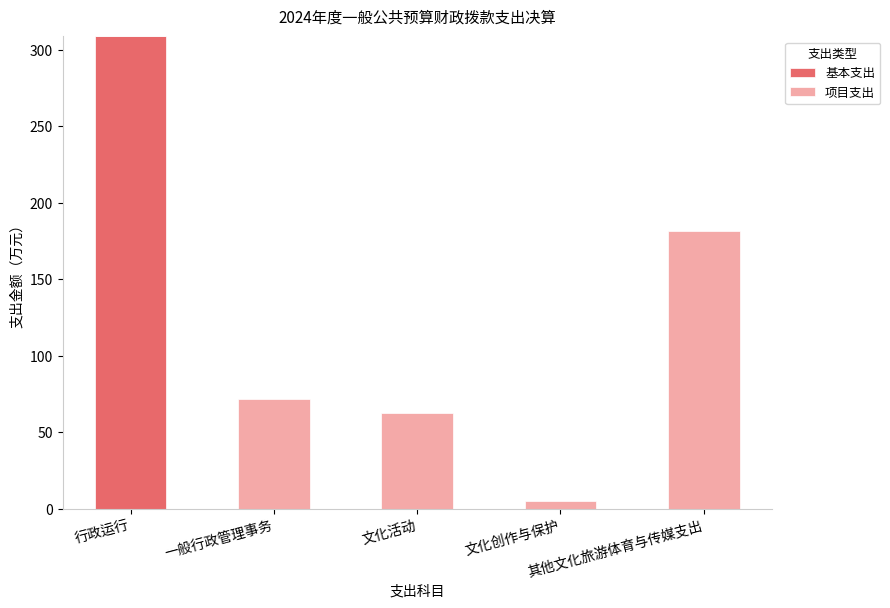

What is the maximum value for 基本支出?

308.7